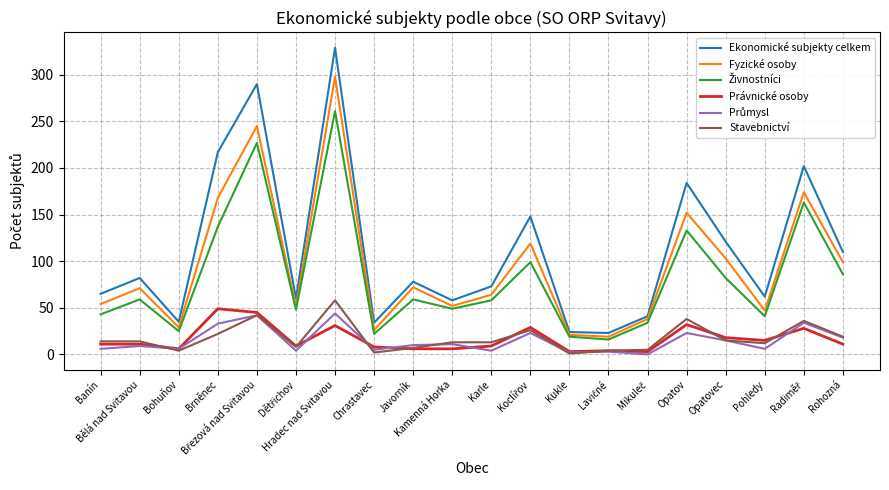

What is the minimum value for Fyzické osoby?

19